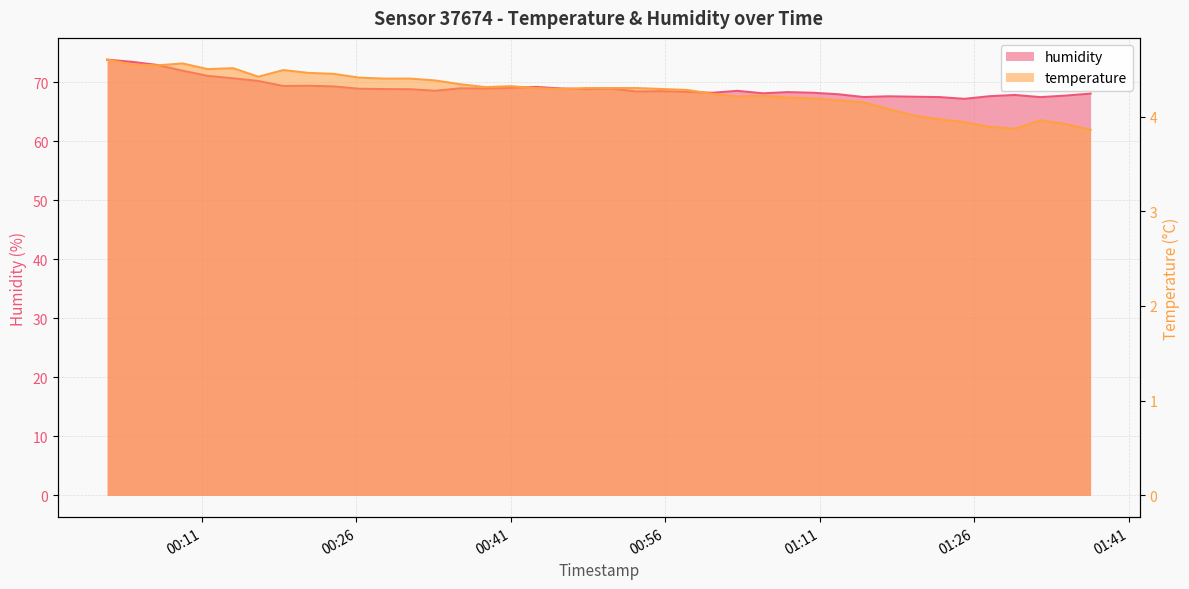

How many data points in temperature are above 4?

33